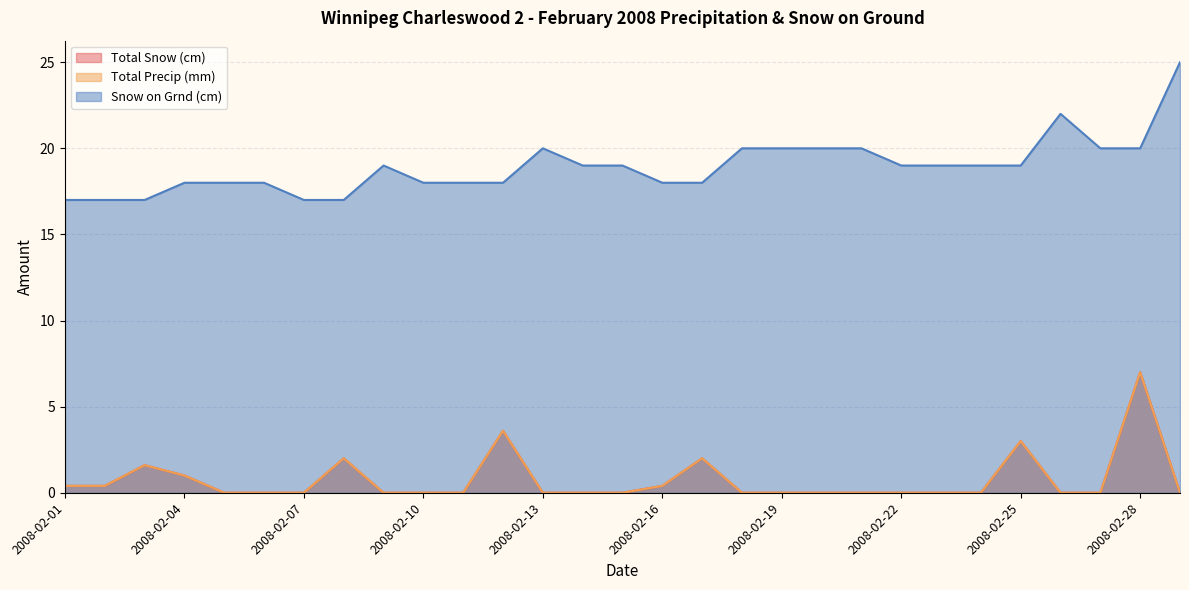

Rank the series at 2008-02-19 from highest to lowest value.

Snow on Grnd (cm), Total Snow (cm), Total Precip (mm)